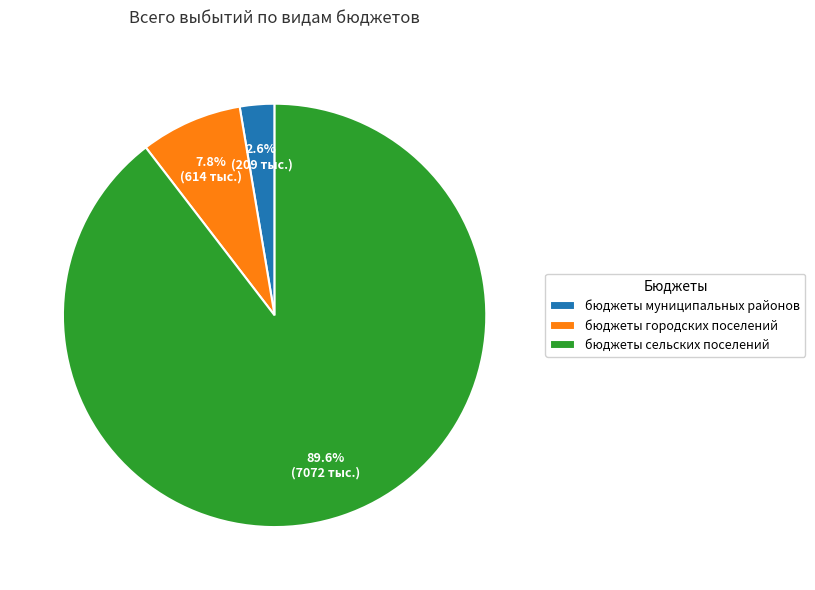

What is the smallest slice in the pie chart?

бюджеты муниципальных районов